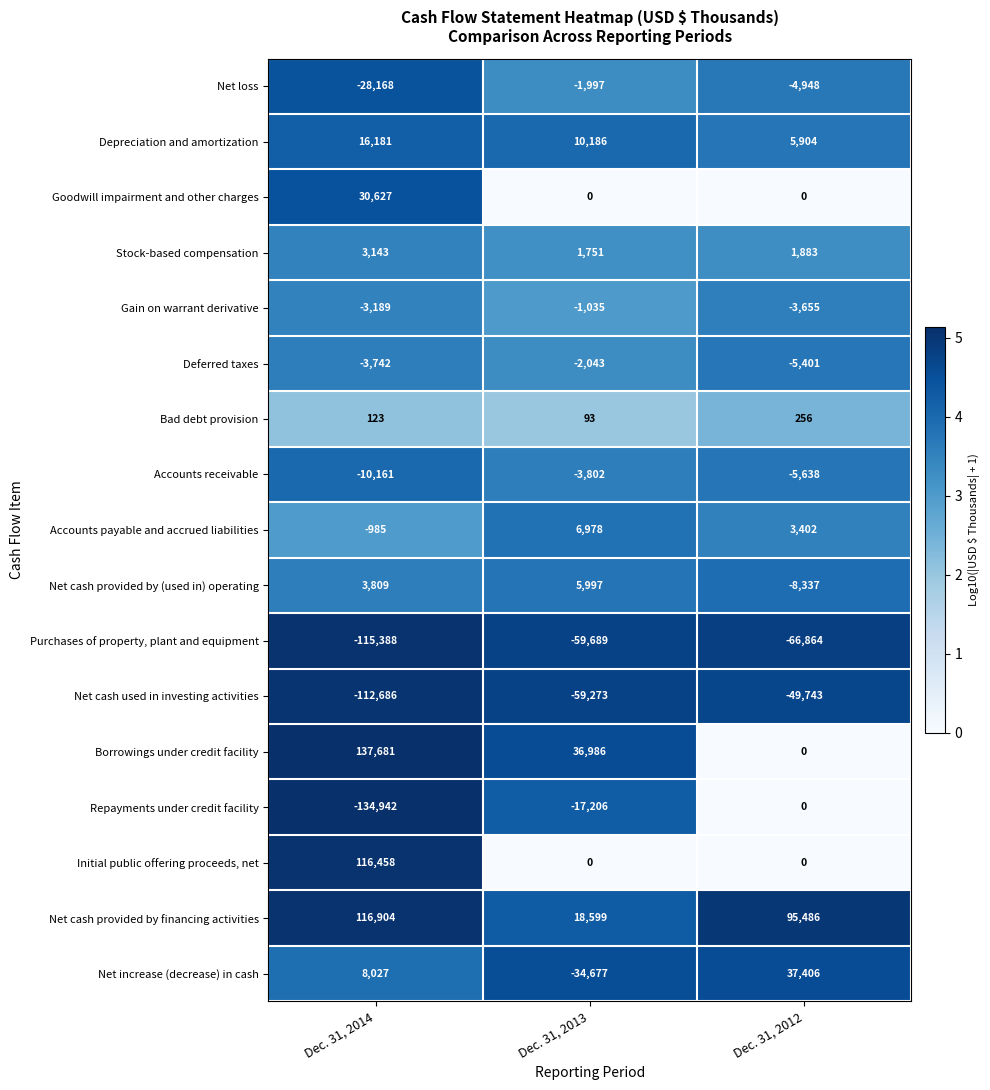

List the series in order of their peak value, lowest first.

Purchases of property, plant and equipment, Net cash used in investing activities, Accounts receivable, Deferred taxes, Net loss, Gain on warrant derivative, Repayments under credit facility, Bad debt provision, Stock-based compensation, Net cash provided by (used in) operating, Accounts payable and accrued liabilities, Depreciation and amortization, Goodwill impairment and other charges, Net increase (decrease) in cash, Initial public offering proceeds, net, Net cash provided by financing activities, Borrowings under credit facility